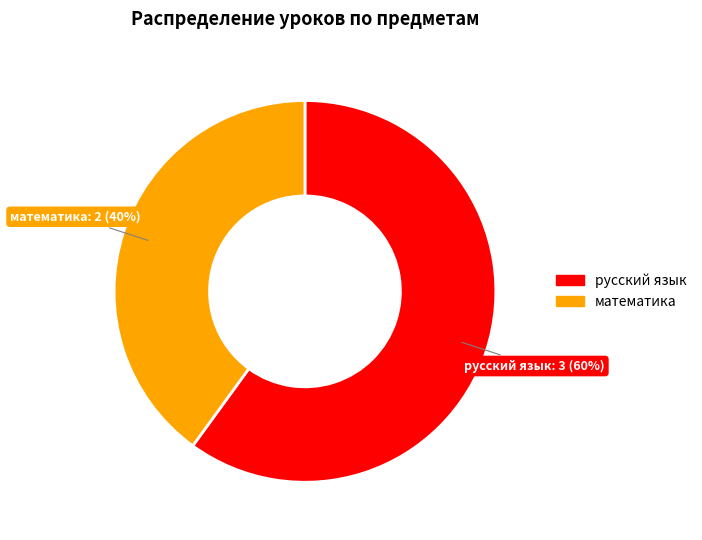

Which slice is the smallest?

математика